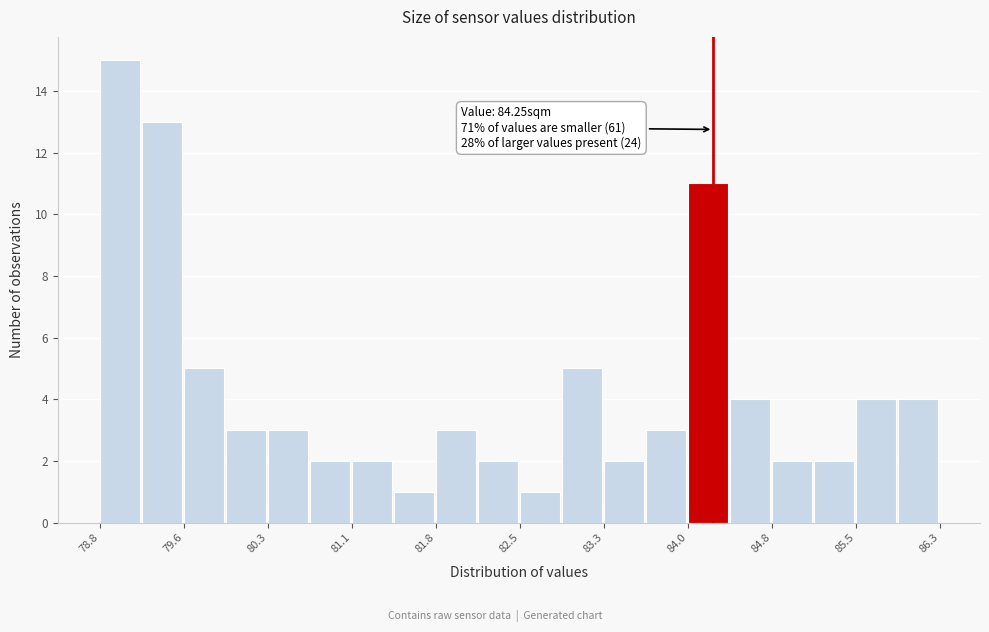

Read against the x-axis, roughly where is the centre of the tallest bar?

79.0